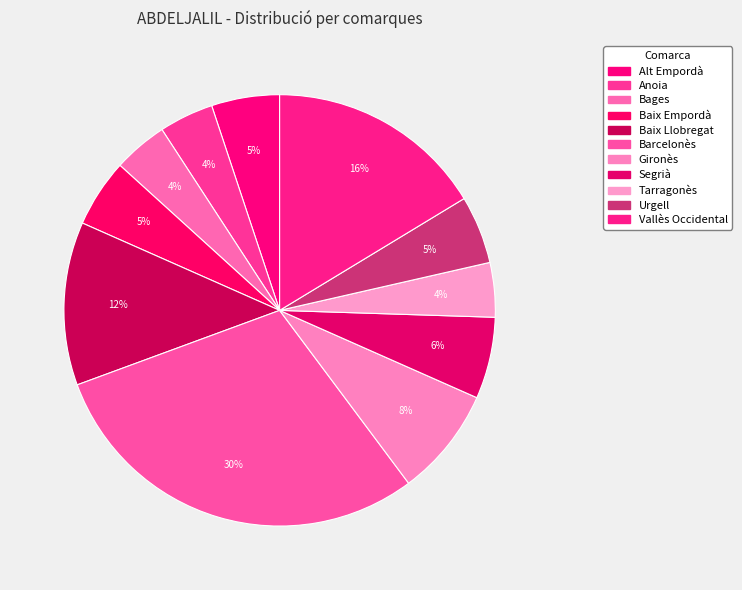

True or false: Baix Empordà accounts for 5% of the total.

True